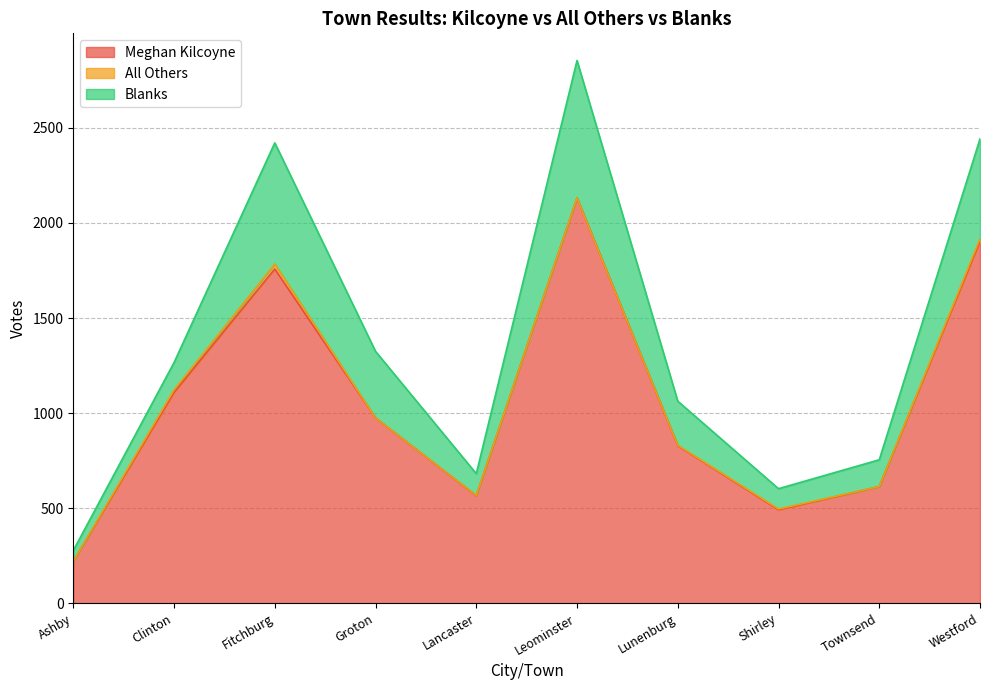

Which has a higher value, Lancaster or Townsend?

Townsend